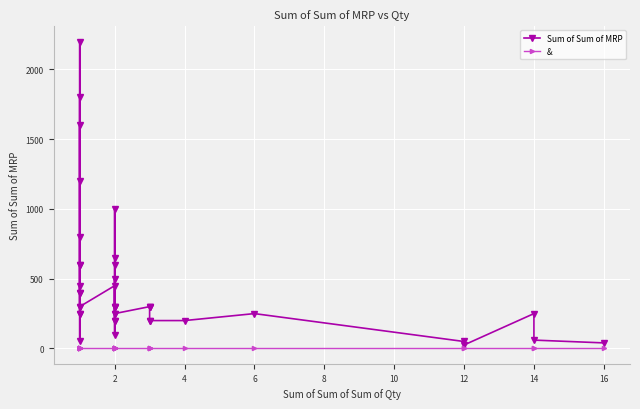

List the series in order of their overall mean, lowest first.

&, Sum of Sum of MRP